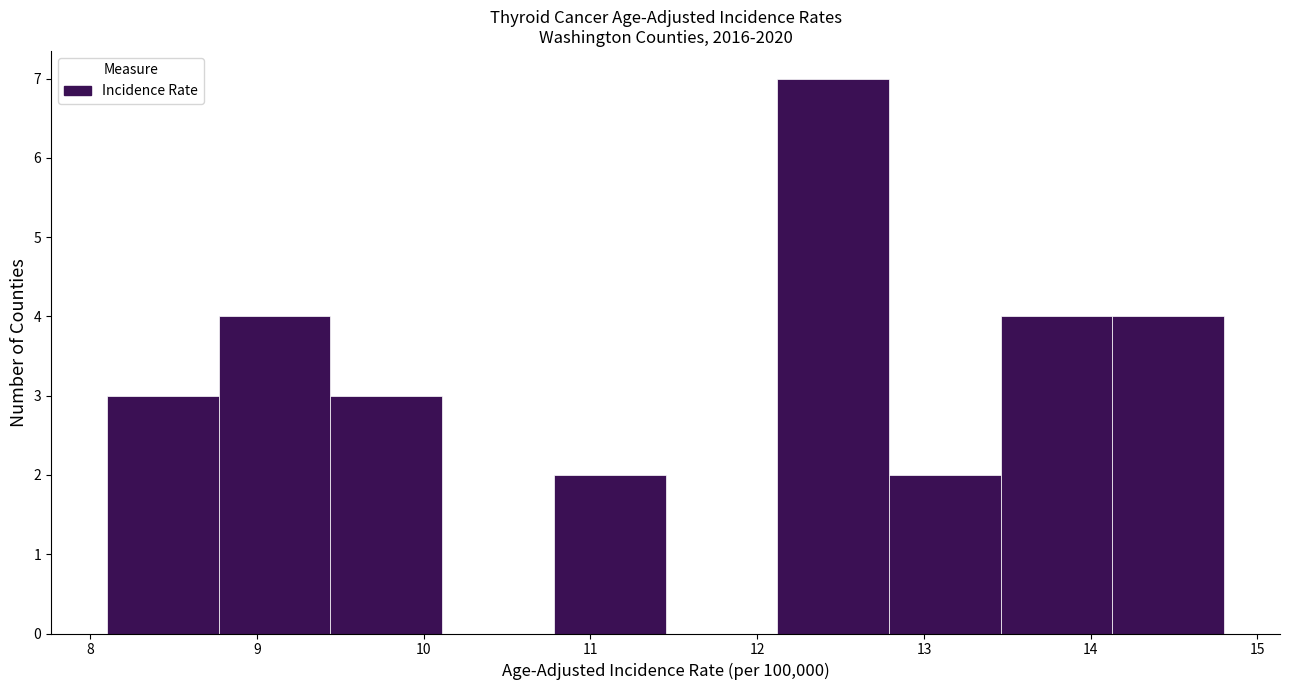

Reading left to right, list every bar in this chart as the range it spans on the x-axis followed by its height. Neither the bar edges nor the heights are printed on the chart, so give them approximately, as read against the axes.

8.10 to 8.77: 3
8.77 to 9.44: 4
9.44 to 10.11: 3
10.11 to 10.78: 0
10.78 to 11.45: 2
11.45 to 12.12: 0
12.12 to 12.79: 7
12.79 to 13.46: 2
13.46 to 14.13: 4
14.13 to 14.80: 4